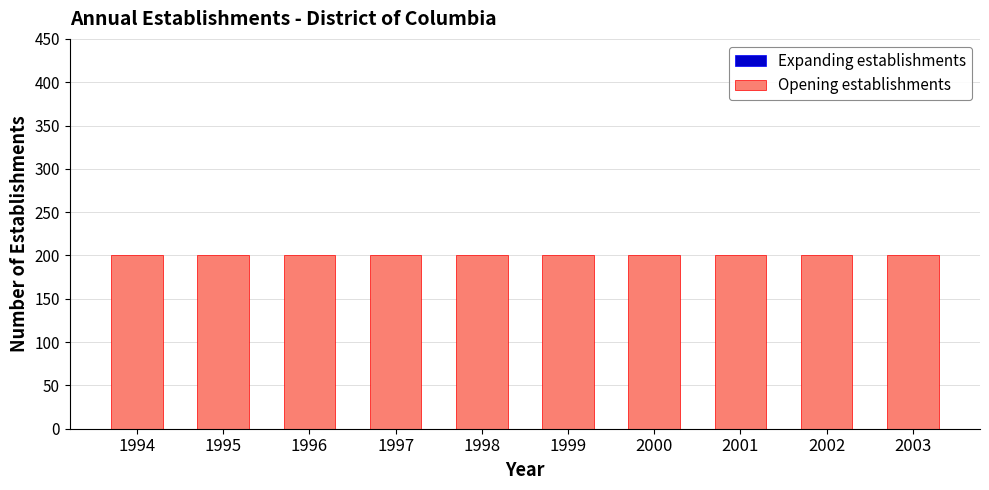

Which series has the widest spread of values?

Expanding establishments